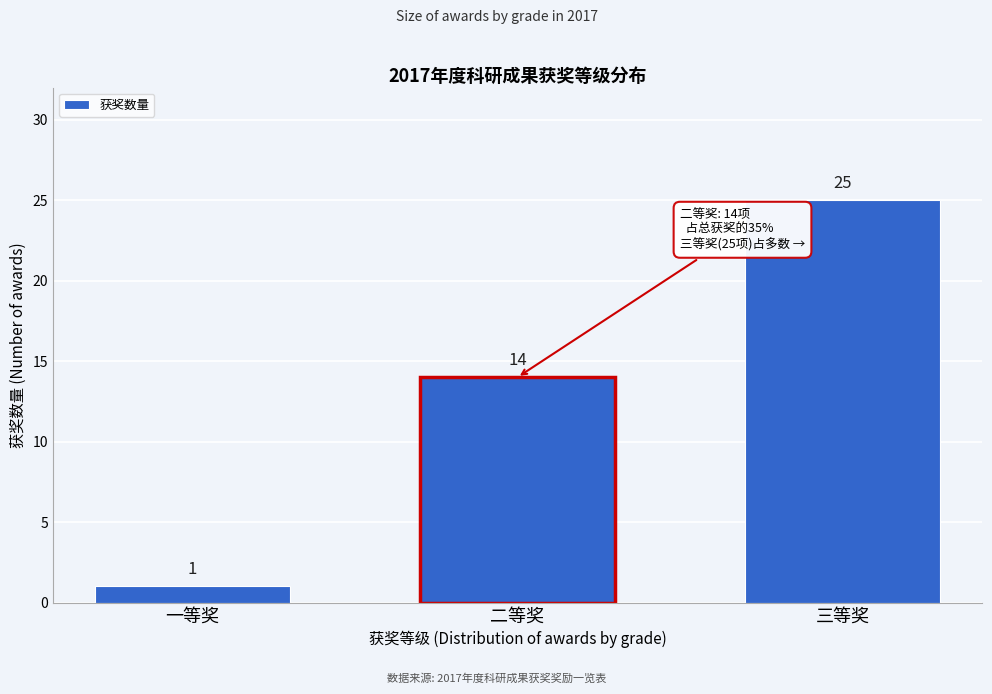

Reading right to left, transcribe all the data shown in this chart.

25	14	1